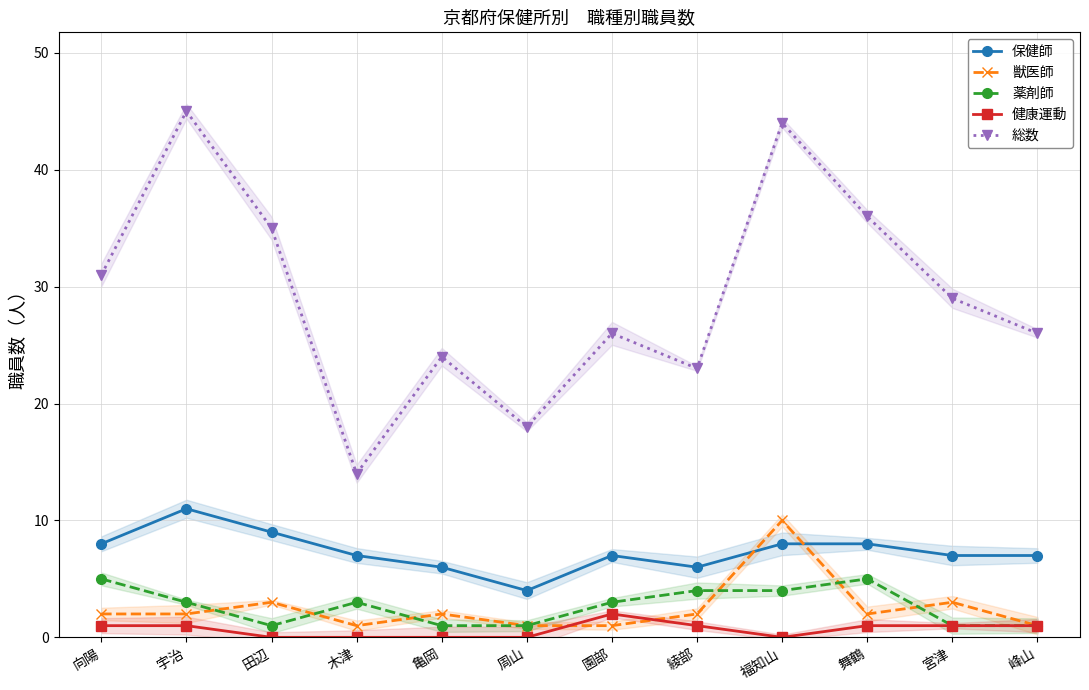

True or false: 保健師 has more than 0 points higher than both neighbors.

True